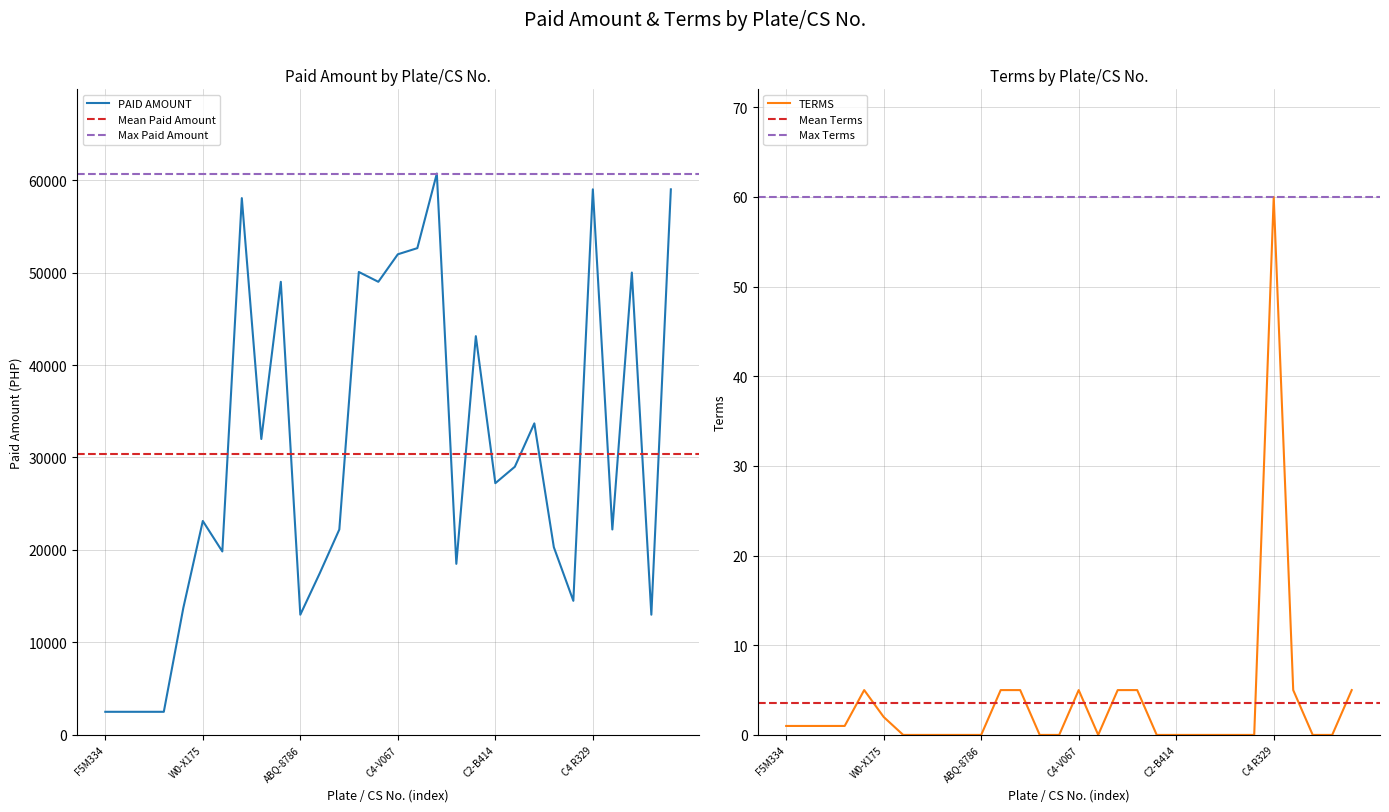

What is the label of the 27th point from the right?

F5L446